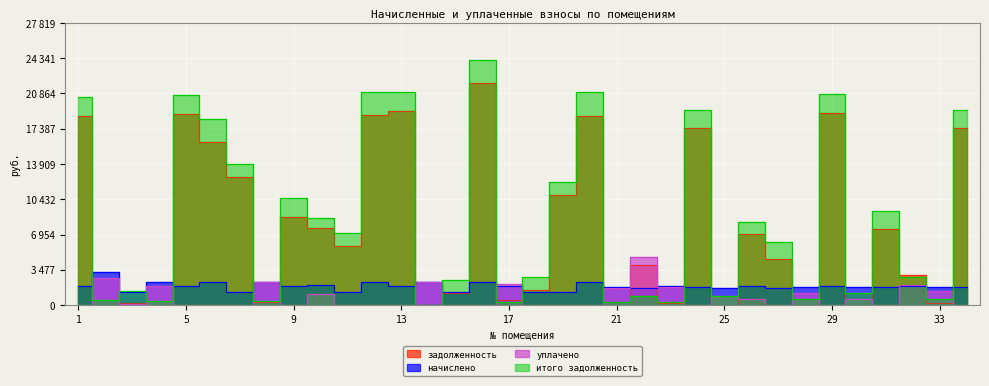

What is the difference between the second highest and minimum values in the задолженность series?

19093.9